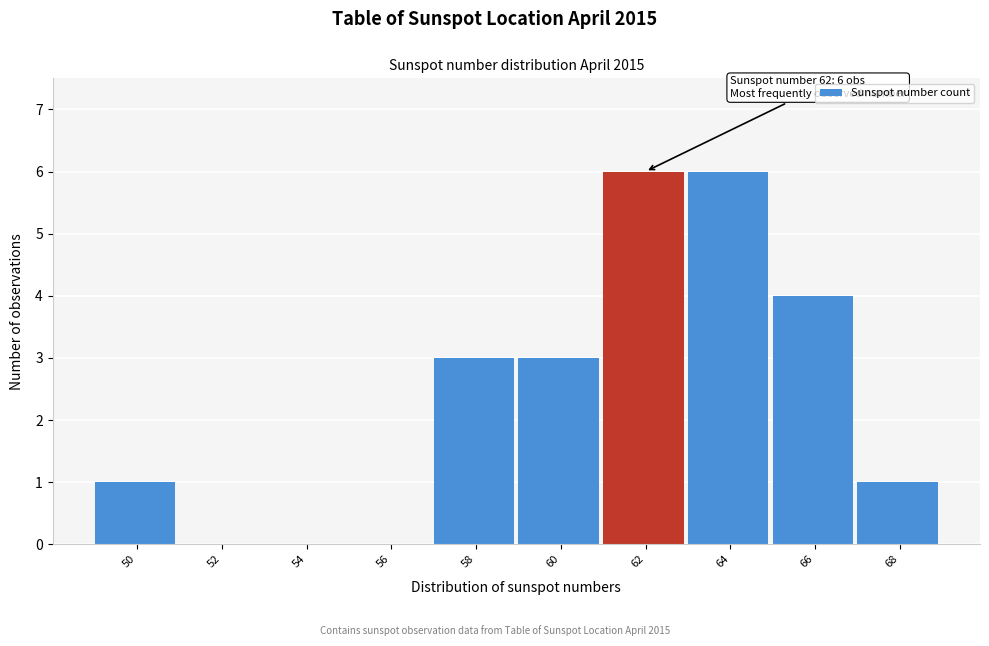

Reading left to right, list all the values displayed in this chart.

50=1	52=0	54=0	56=0	58=3	60=3	62=6	64=6	66=4	68=1